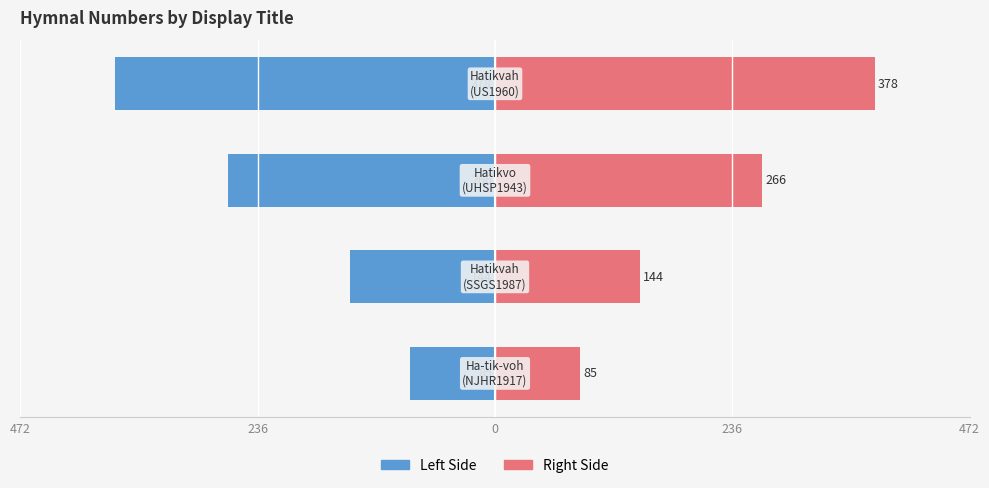

At how many categories does at least one series exceed -45?

4